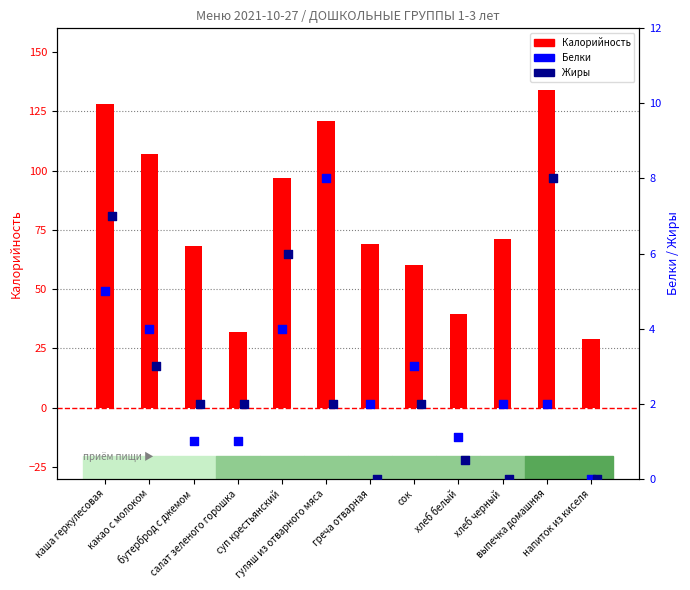

What is the total value across all series at сок?

65.0